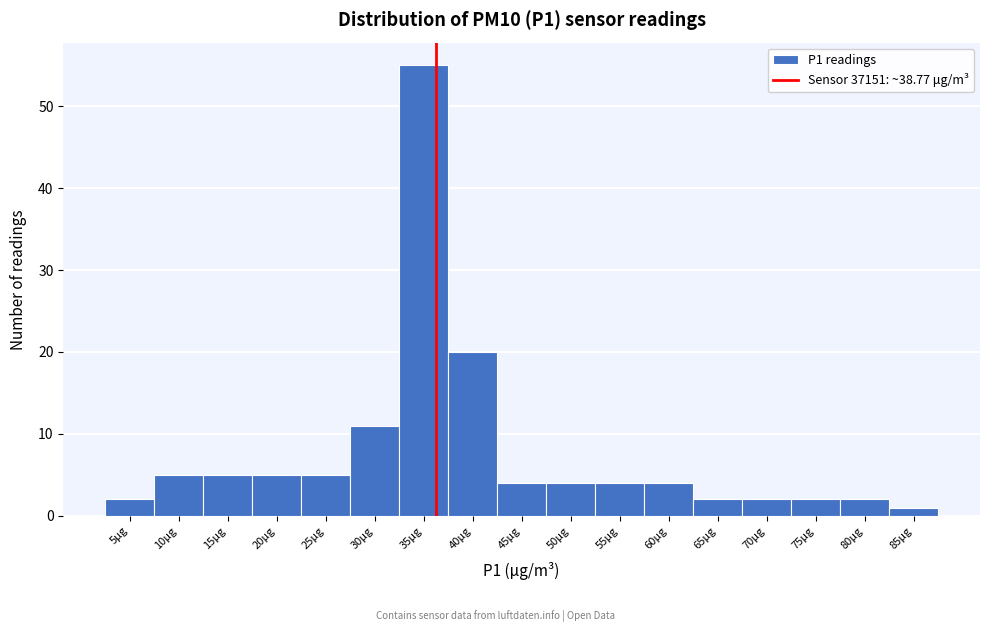

Reading right to left, what are all the values shown in this chart?

85μg=1	80μg=2	75μg=2	70μg=2	65μg=2	60μg=4	55μg=4	50μg=4	45μg=4	40μg=20	35μg=55	30μg=11	25μg=5	20μg=5	15μg=5	10μg=5	5μg=2